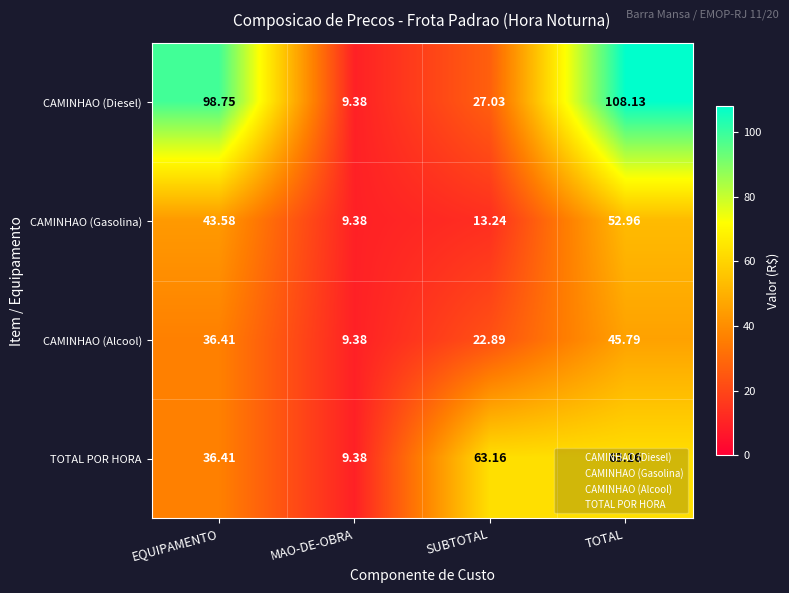

At which label does CAMINHAO (Gasolina) first exceed 43?

EQUIPAMENTO